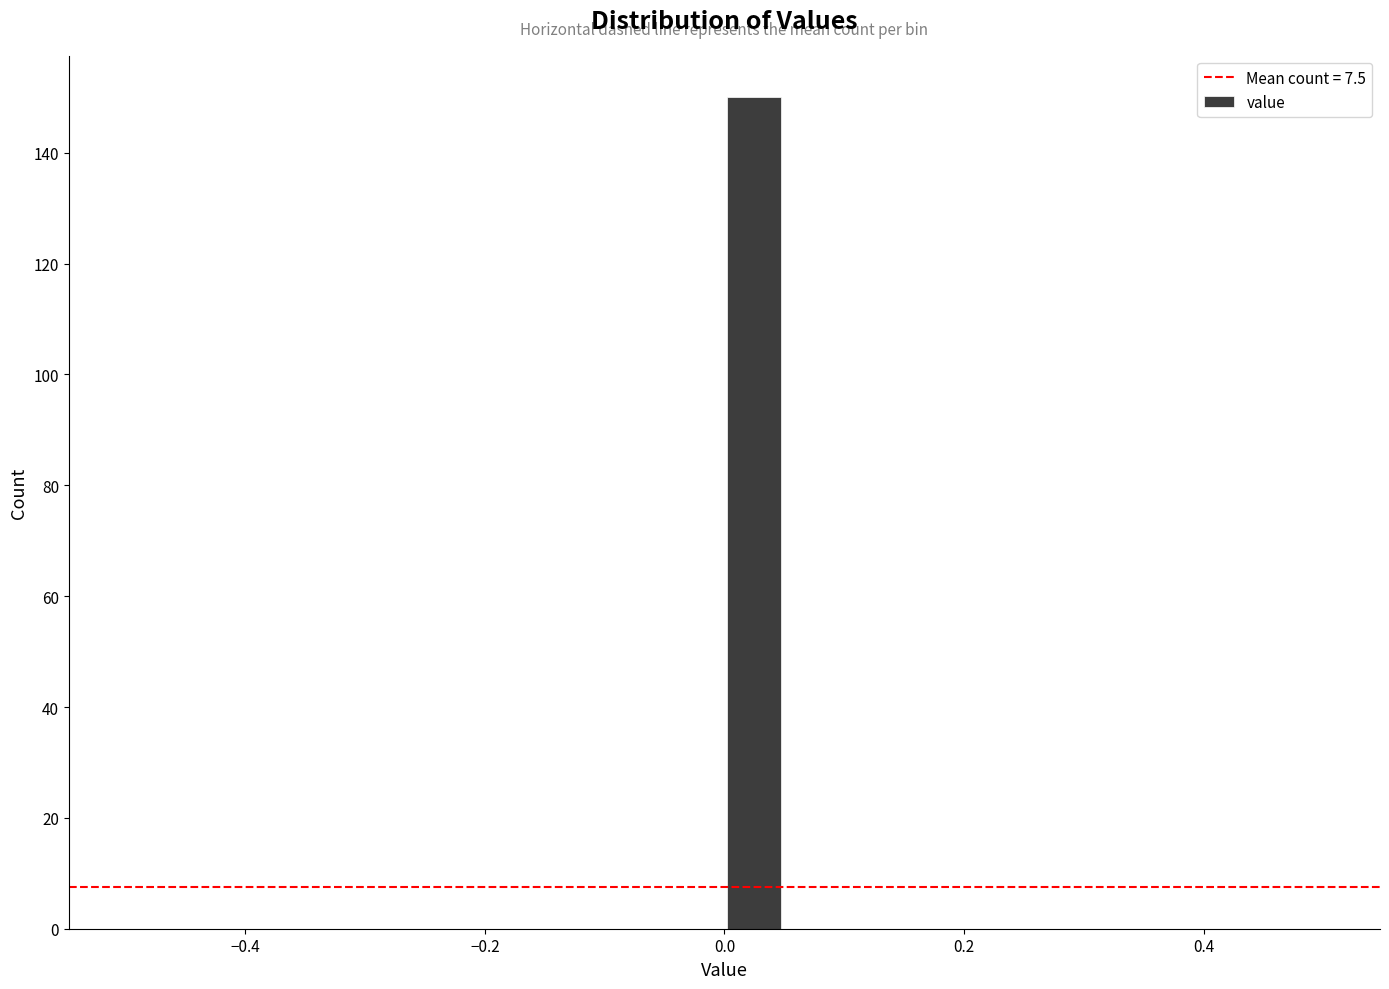

Read against the x-axis, roughly where is the centre of the tallest bar?

0.02